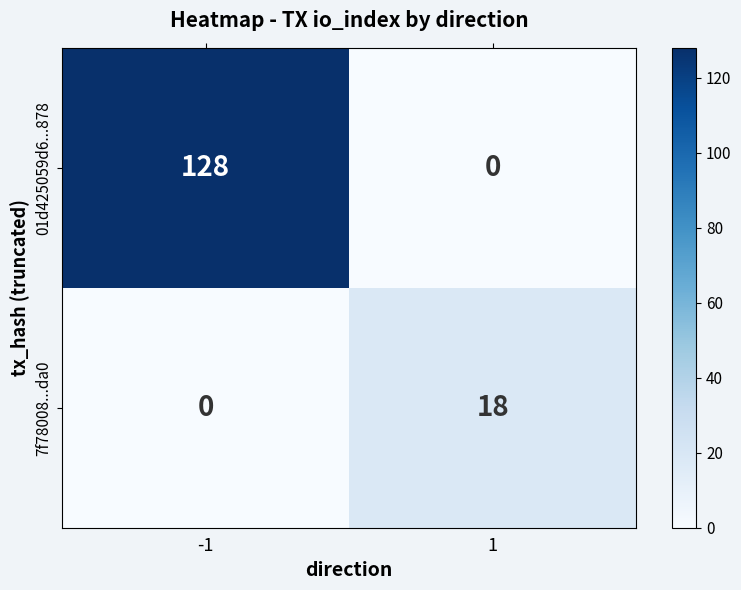

Which series has the widest spread of values?

01d425059d6...878